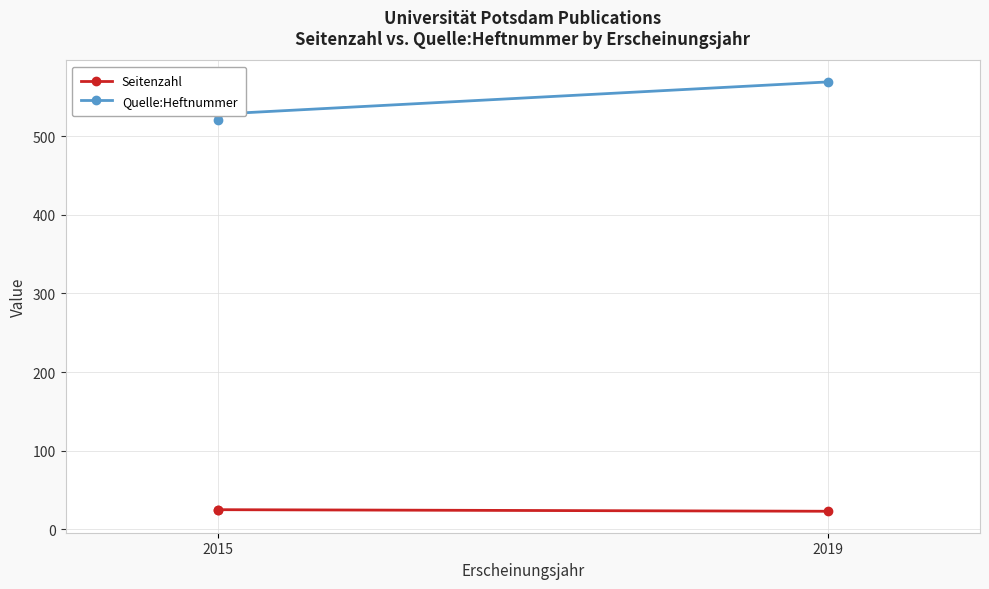

How many values in the Quelle:Heftnummer series exceed 528?

1